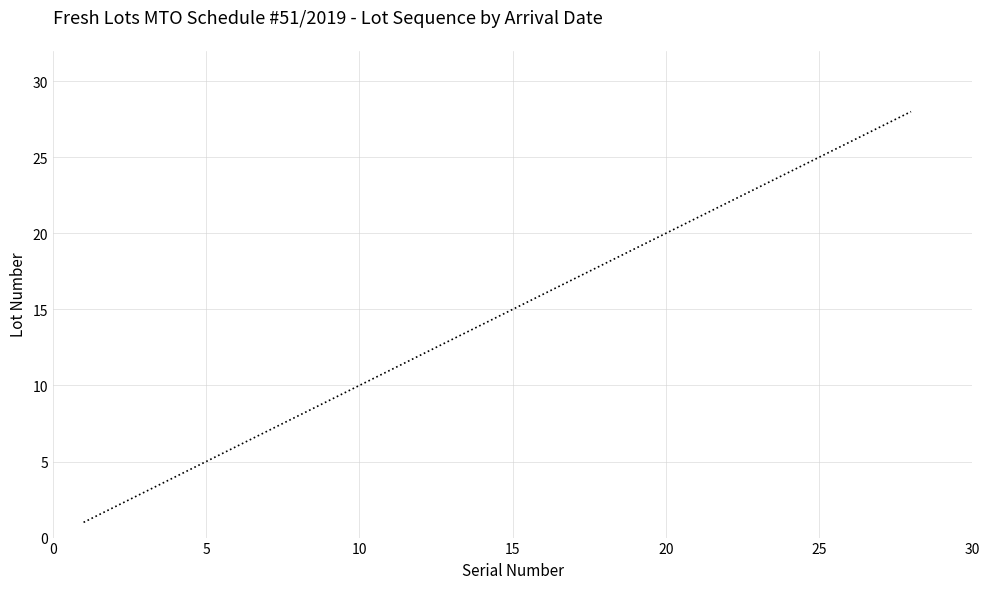

What is the difference between the maximum and minimum values?

27